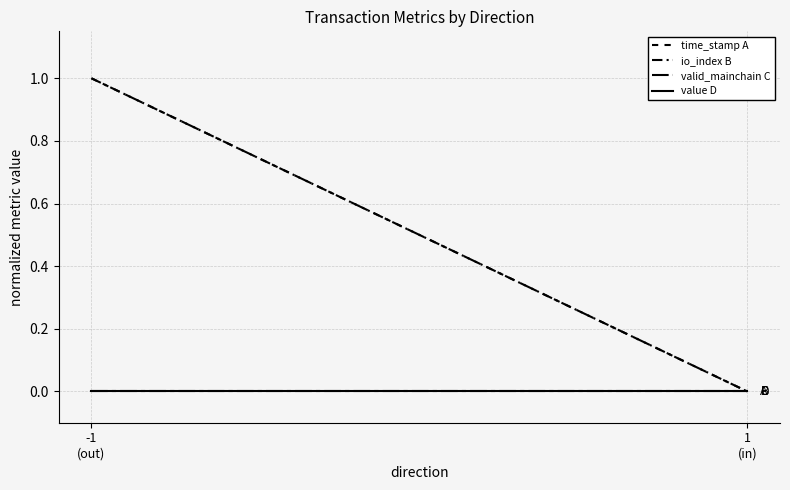

What is the difference between the highest and lowest values at -1
(out)?

1